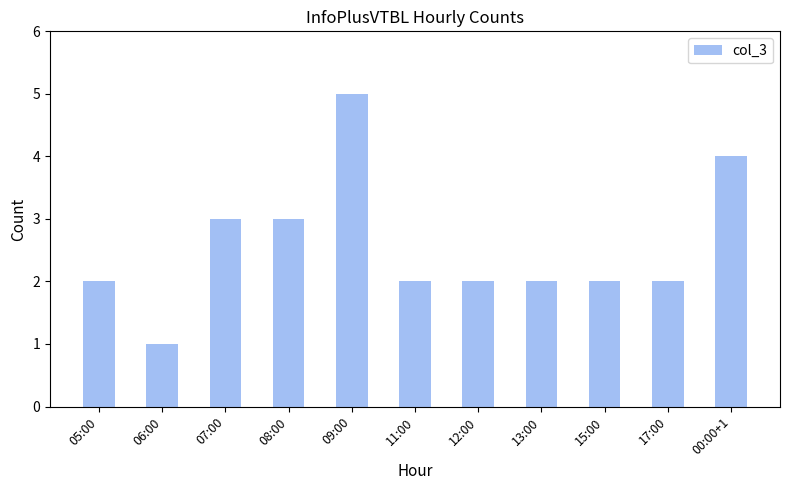

Reading left to right, list all the values displayed in this chart.

2	1	3	3	5	2	2	2	2	2	4